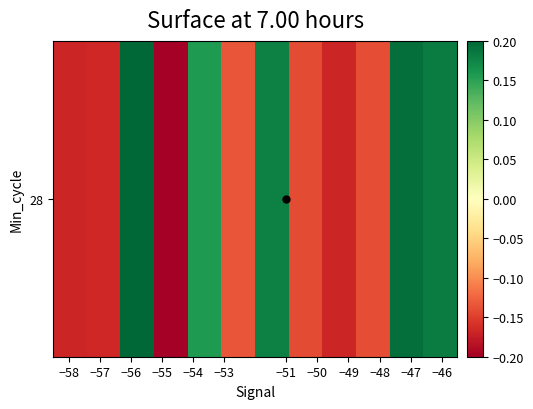

Reading left to right, transcribe all the data shown in this chart.

-0.2	-0.2	0.2	-0.2	0.2	-0.1	0.2	-0.1	-0.2	-0.1	0.2	0.2